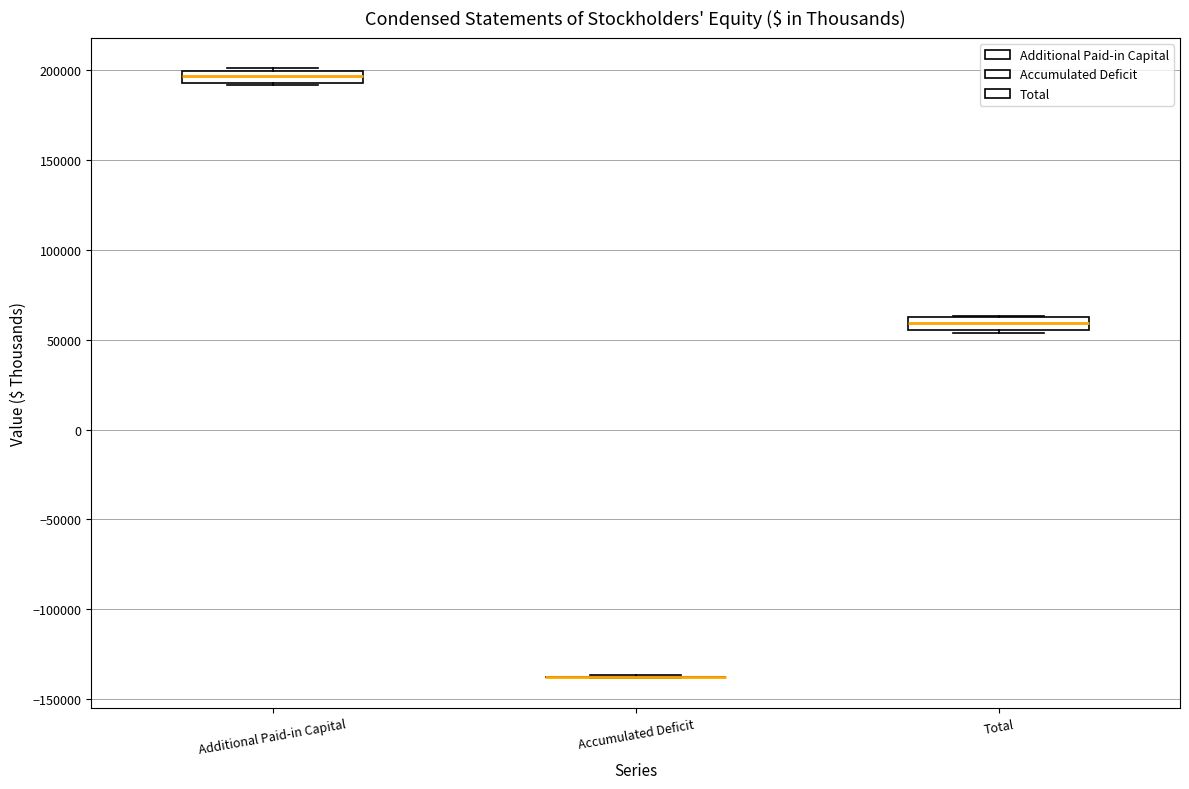

Where is the lower edge of the box for Additional Paid-in Capital on the y-axis? The values are not printed on the chart, so give them approximately, as read against the axis.

195000